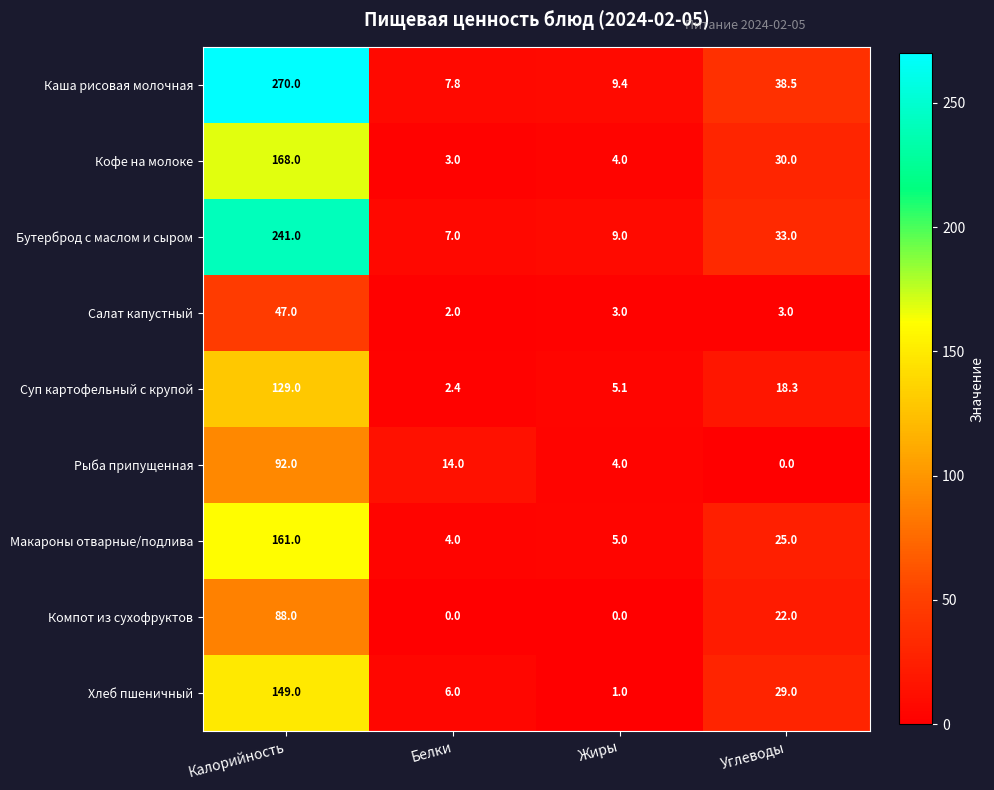

Between Калорийность and Белки, which series saw the biggest shift?

Каша рисовая молочная